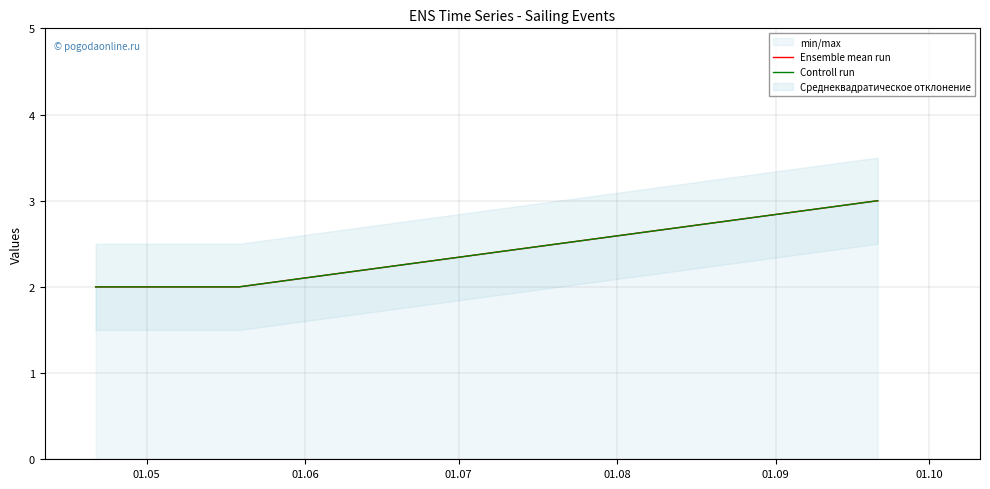

True or false: Ensemble mean run and Controll run cross at least once.

False